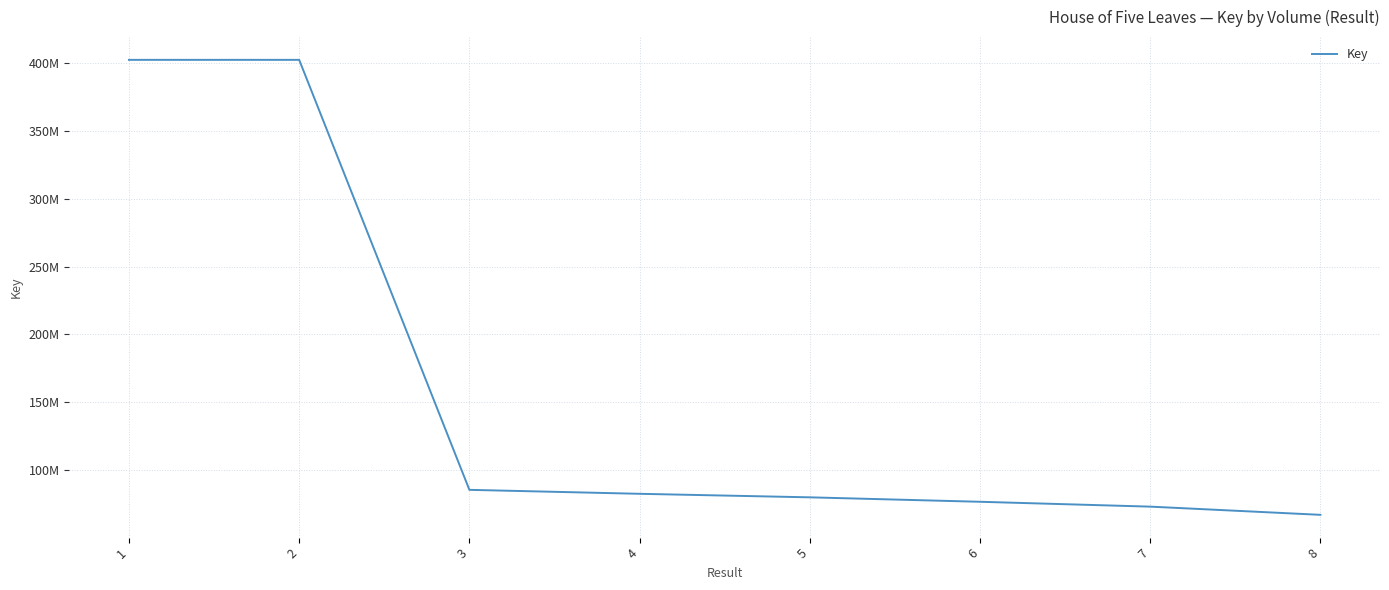

What is the value of the 1st point from the left?

401976348